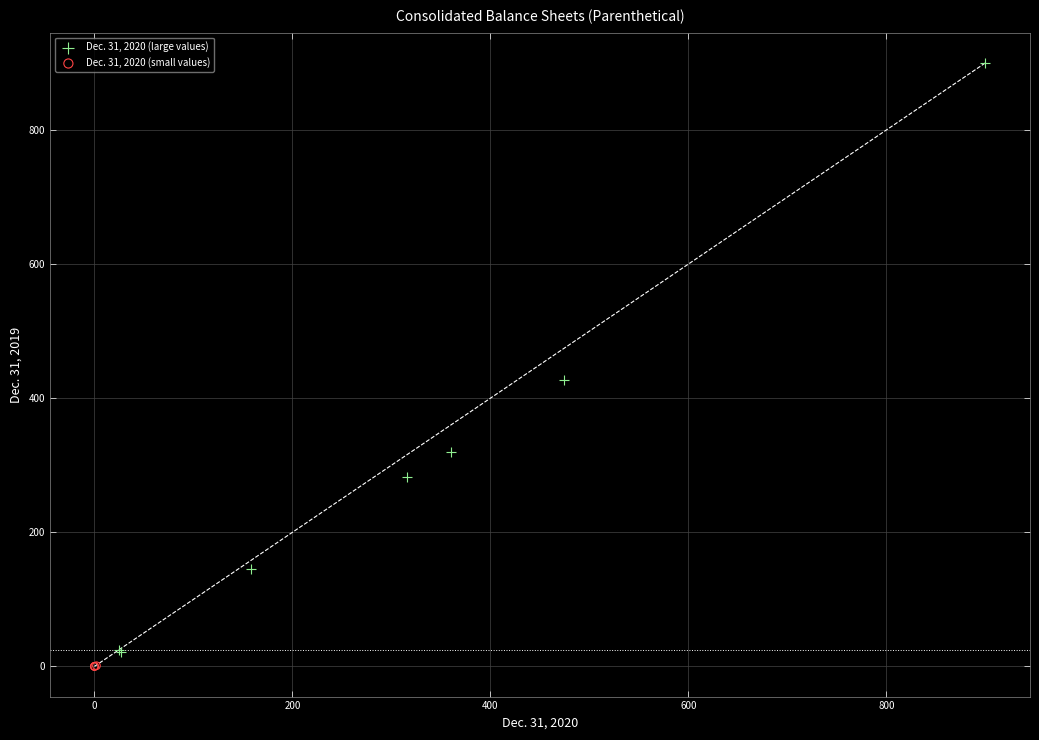

Which series has the widest spread of Y values?

Dec. 31, 2020 (large values)